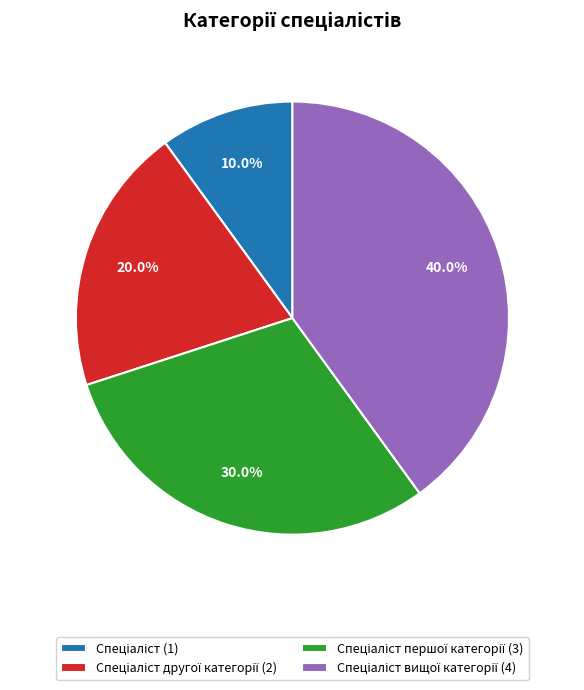

Is there a majority slice in this chart?

No